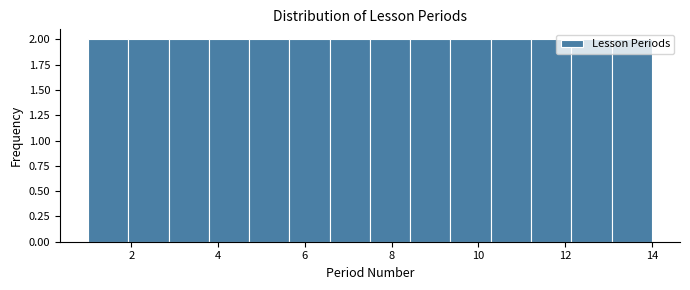

How tall is the bar that spans 8.4 to 9.4 on the x-axis? Neither the bar edges nor the heights are printed on the chart, so give them approximately, as read against the axes.

2